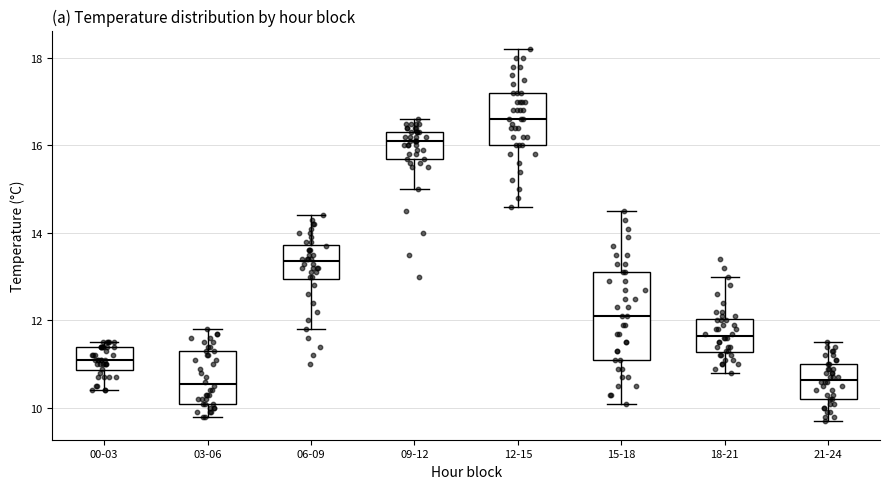

Reading left to right, read every box against the y-axis: the position of its median line, the range the box covers, and the ends of its whiskers. The values are not printed on the chart, so give them approximately, as read against the axis.

00-03: median 11.2, box 10.8 to 11.4, whiskers 10.4 to 11.6
03-06: median 10.6, box 10.2 to 11.4, whiskers 9.8 to 11.8
06-09: median 13.4, box 13.0 to 13.8, whiskers 11.8 to 14.4
09-12: median 16.2, box 15.8 to 16.4, whiskers 15.0 to 16.6
12-15: median 16.6, box 16.0 to 17.2, whiskers 14.6 to 18.2
15-18: median 12.2, box 11.2 to 13.2, whiskers 10.2 to 14.6
18-21: median 11.6, box 11.2 to 12.0, whiskers 10.8 to 13.0
21-24: median 10.6, box 10.2 to 11.0, whiskers 9.8 to 11.6